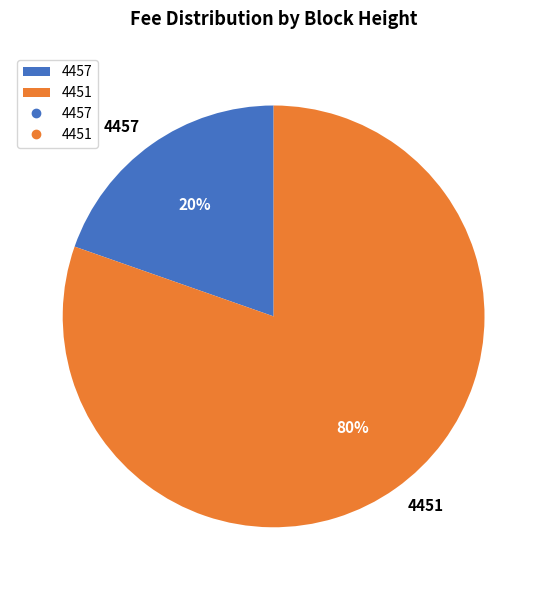

What percentage is the 4457 slice, to the nearest percent?

20%